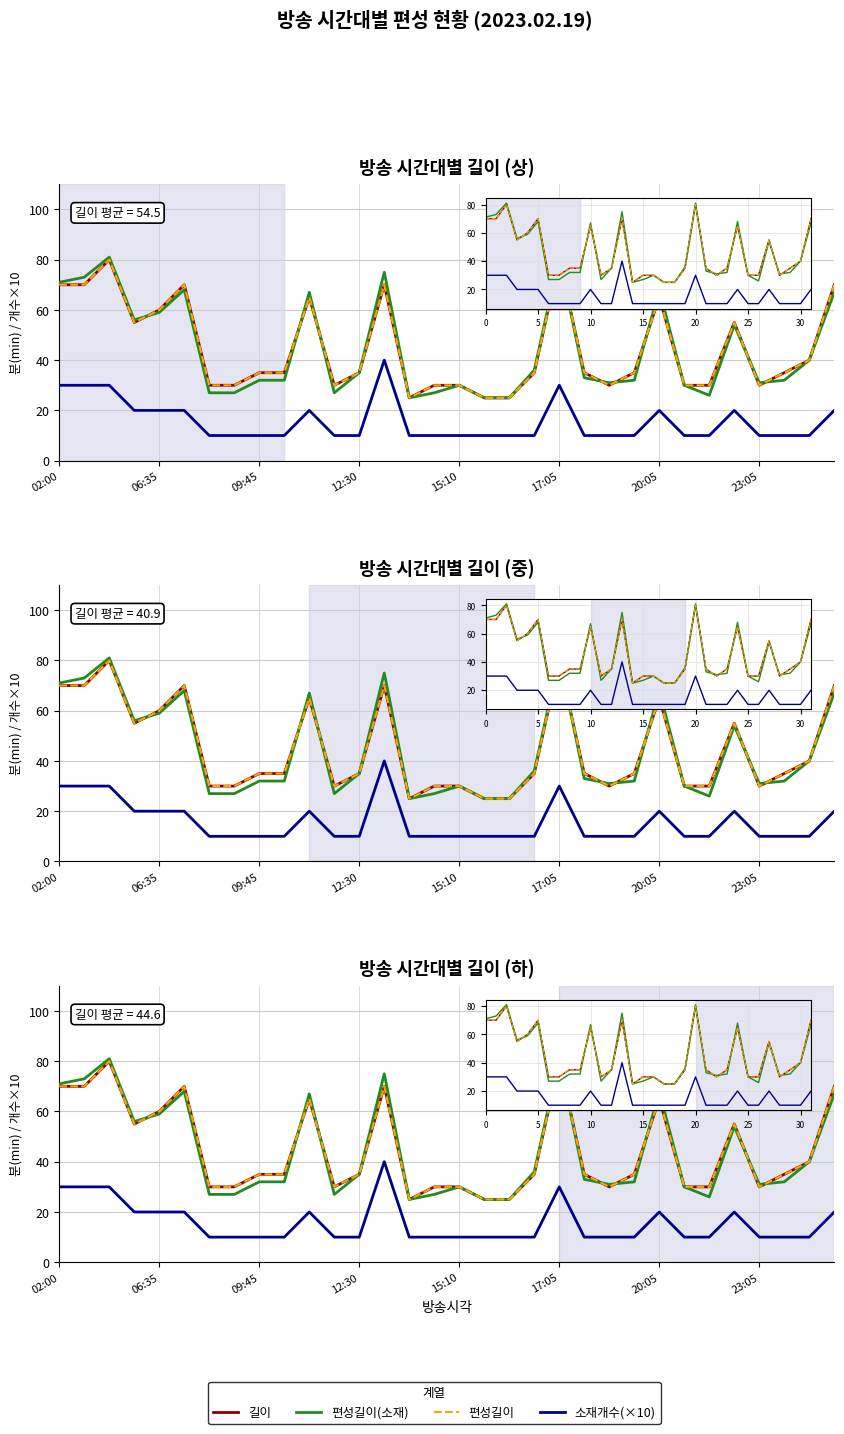

True or false: 소재개수(×10) and 길이 cross at least once.

False